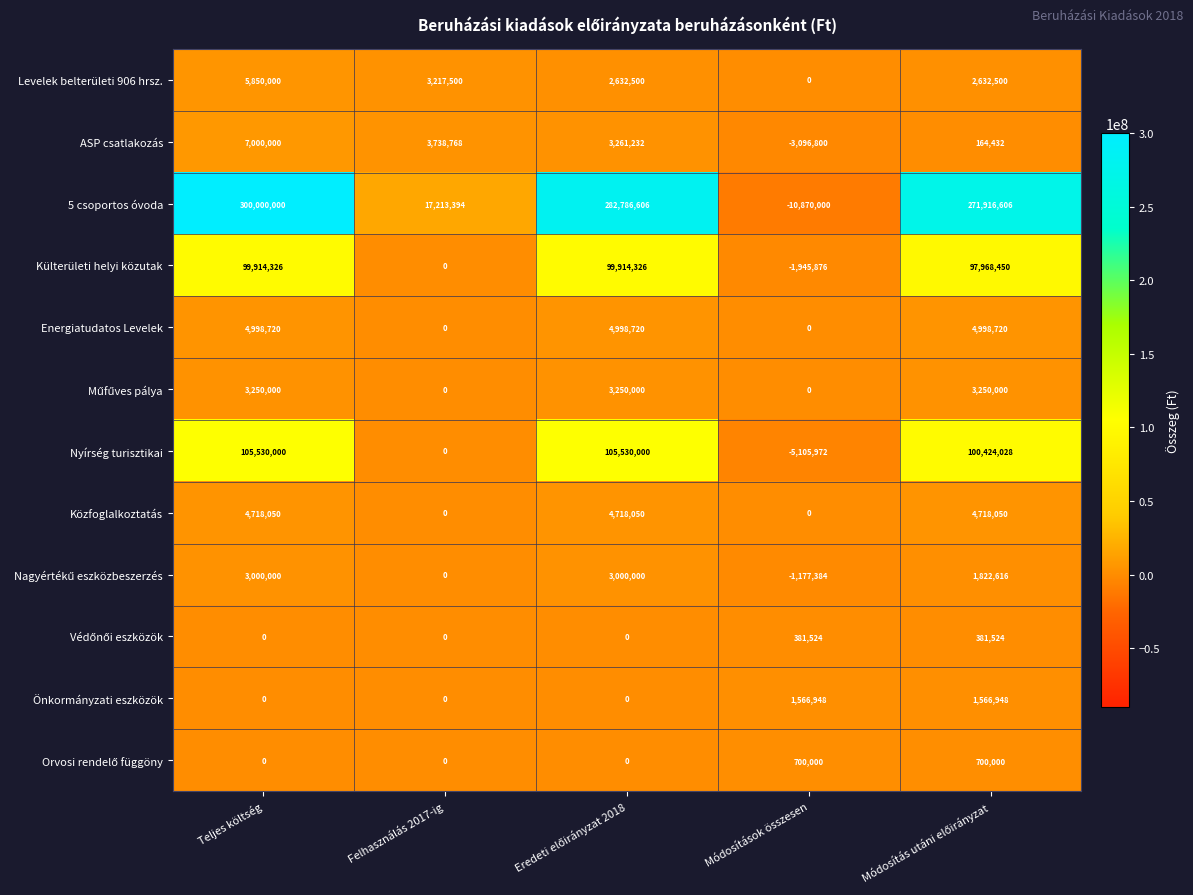

At which label is 5 csoportos óvoda closest to 144565000?

Felhasználás 2017-ig